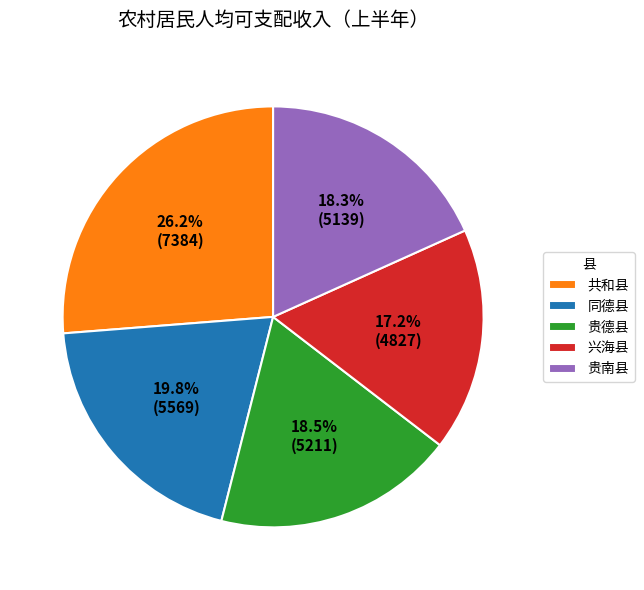

To the nearest percent, what percentage of the pie is 贵南县?

18%